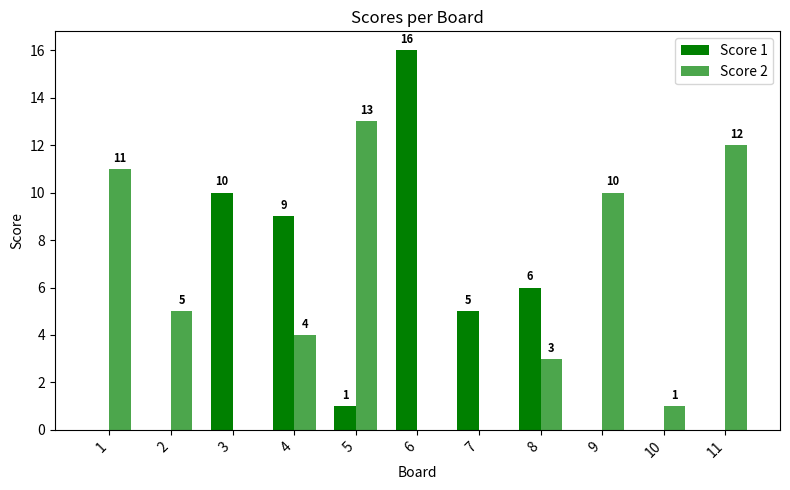

How many distinct data groups are displayed?

2